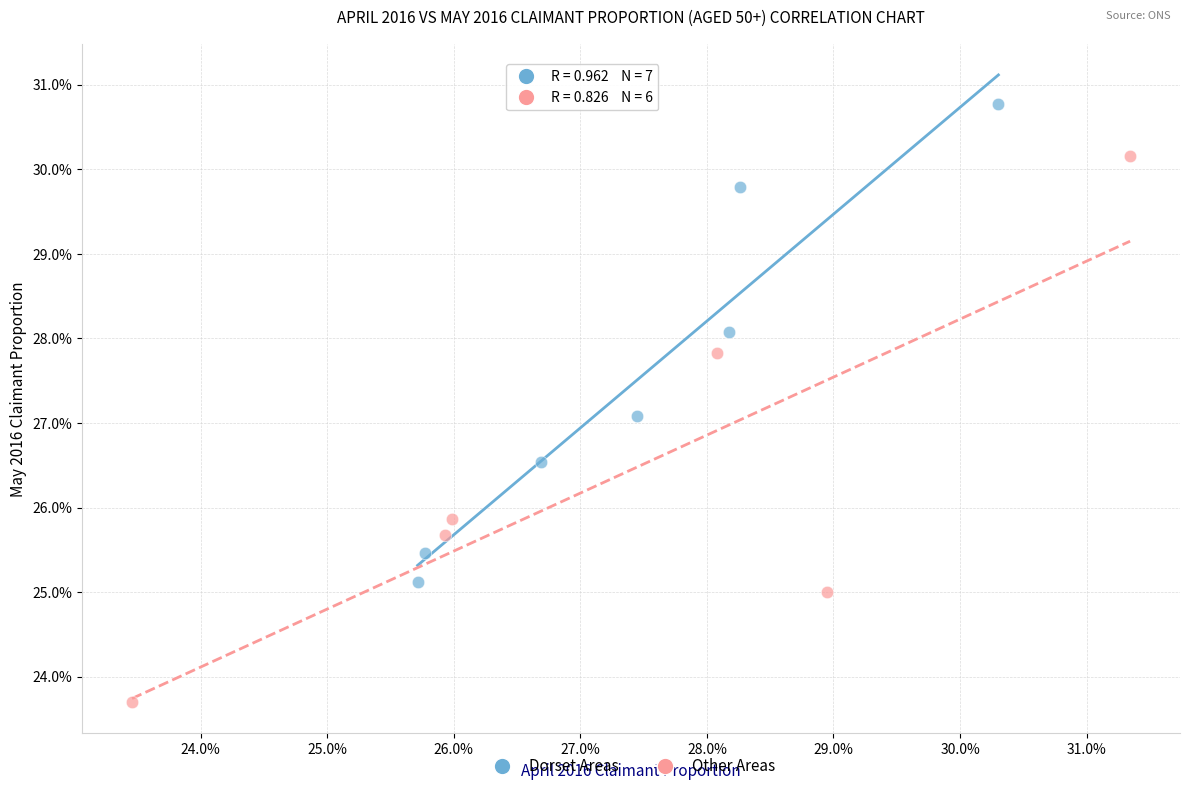

What are all the series names shown in the legend?

Dorset Areas, Other Areas